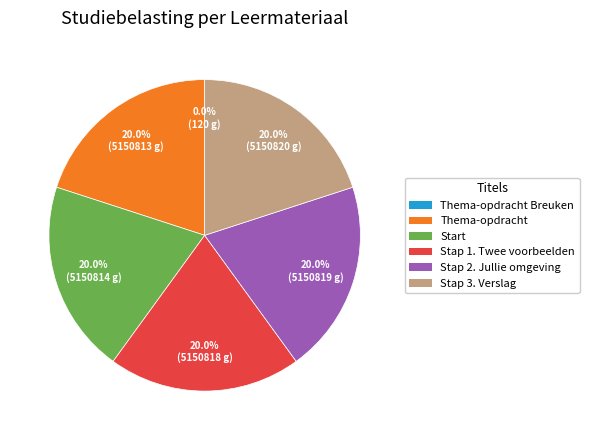

To the nearest percent, what is the average slice percentage?

17%